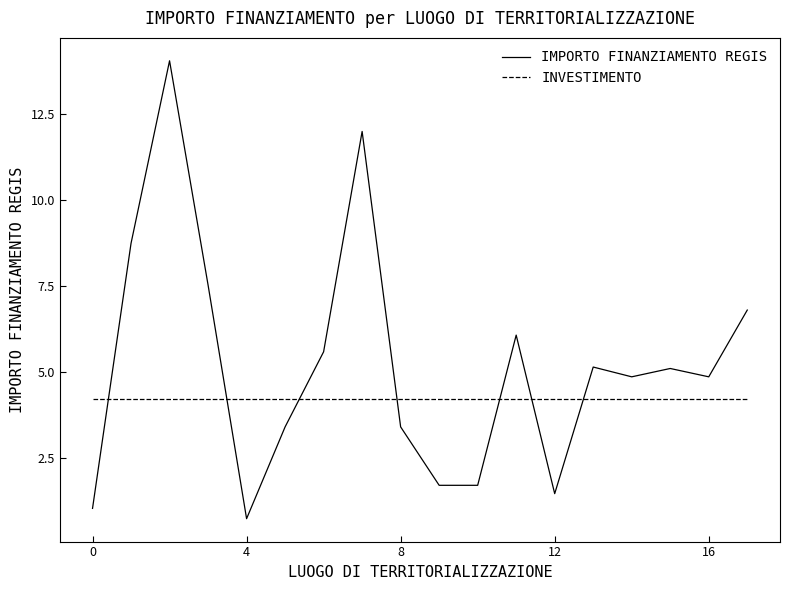

Rank the series by their average value, from highest to lowest.

IMPORTO FINANZIAMENTO REGIS, INVESTIMENTO